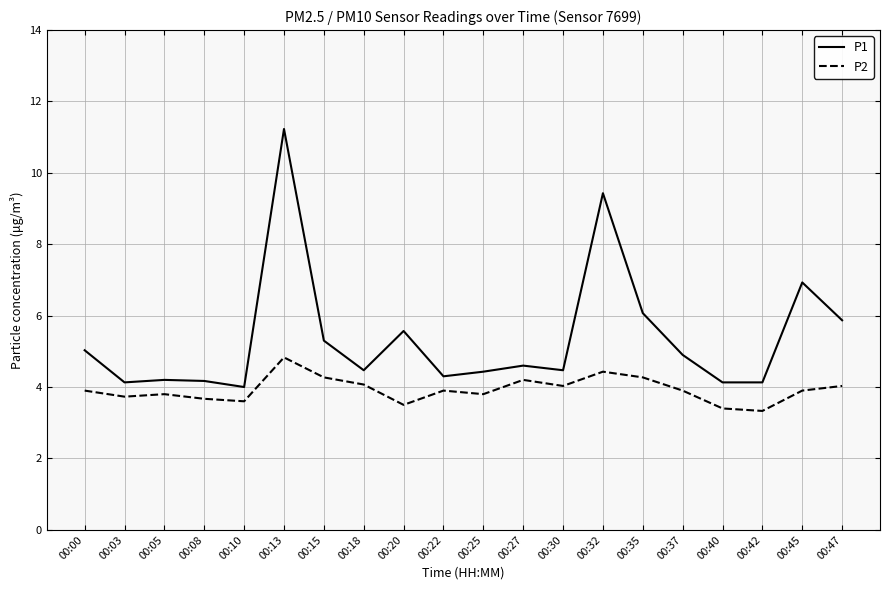

Which label corresponds to the largest value in the chart?

00:13